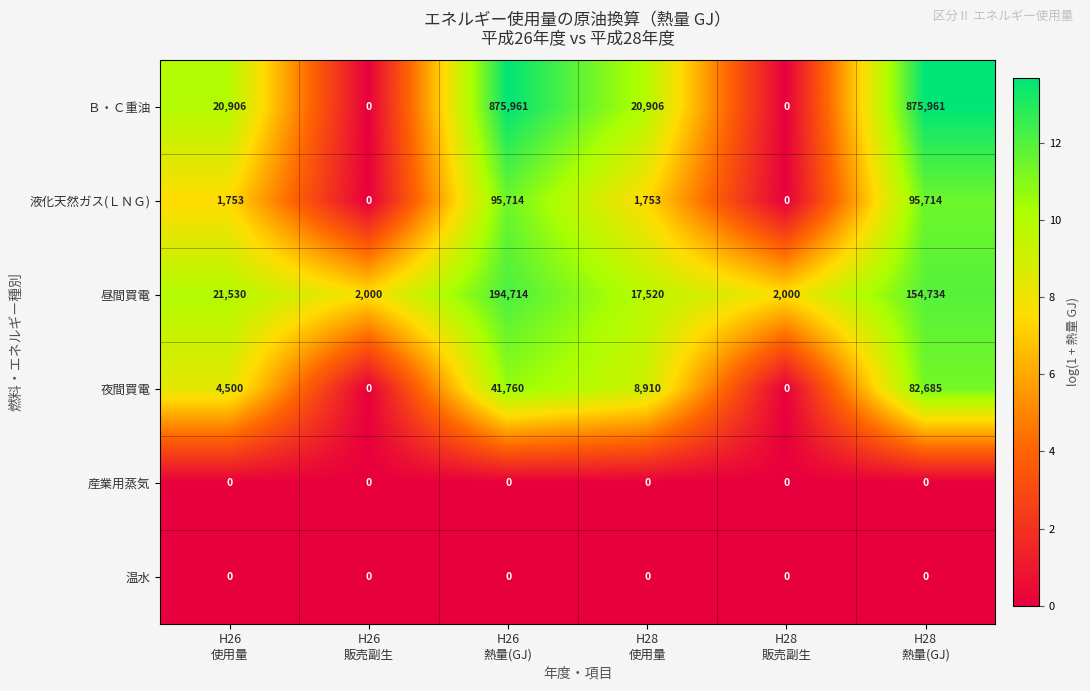

Which series has the largest total across all categories?

Ｂ・Ｃ重油